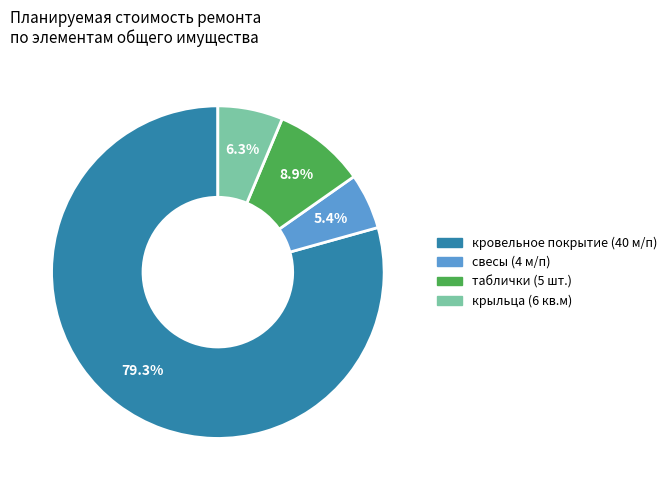

Is there a majority slice in this chart?

Yes